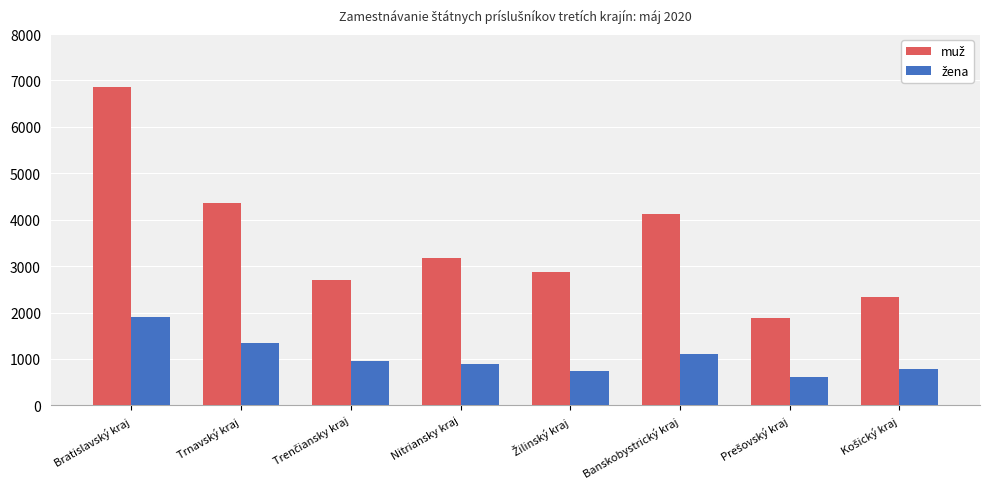

Which label corresponds to the largest value in the chart?

Bratislavský kraj